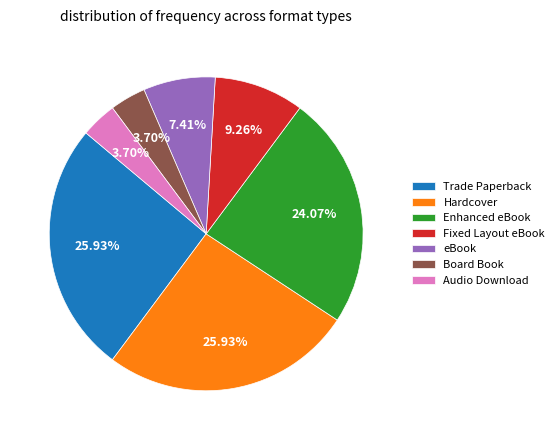

Combined, what portion of the pie is Audio Download and Hardcover?

29.6%